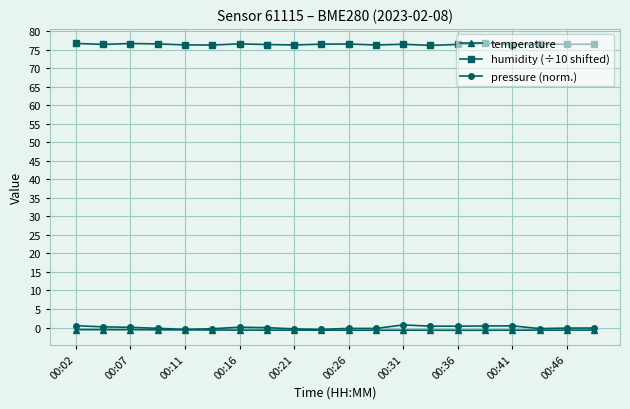

True or false: humidity (÷10 shifted) and temperature cross at least once.

False